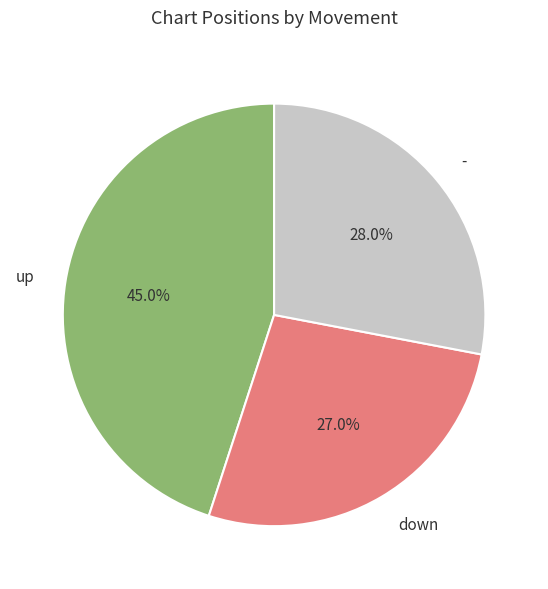

How much of the chart is everything except -?

72.0%